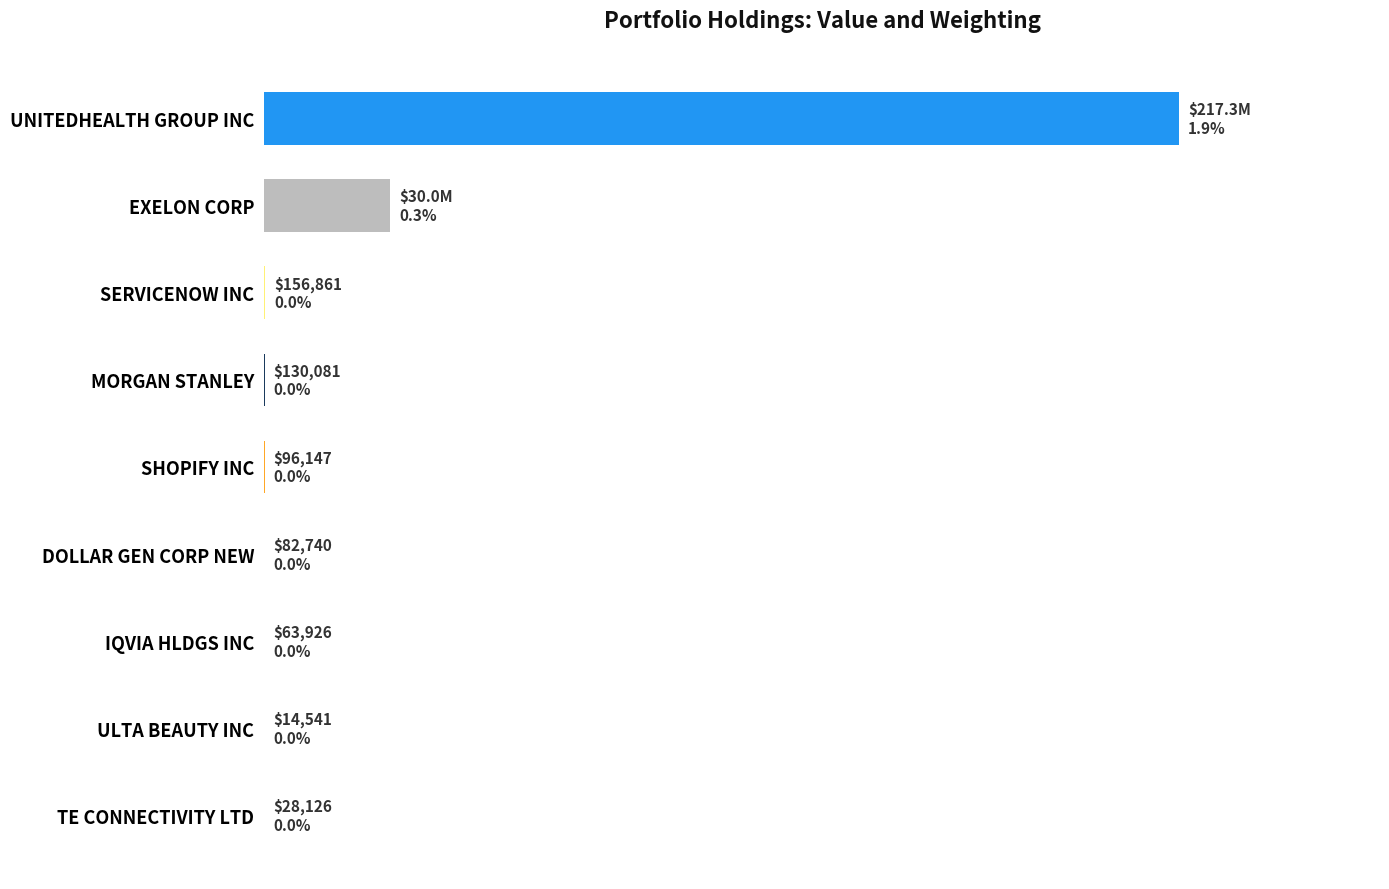

Are the bars horizontal?

Yes